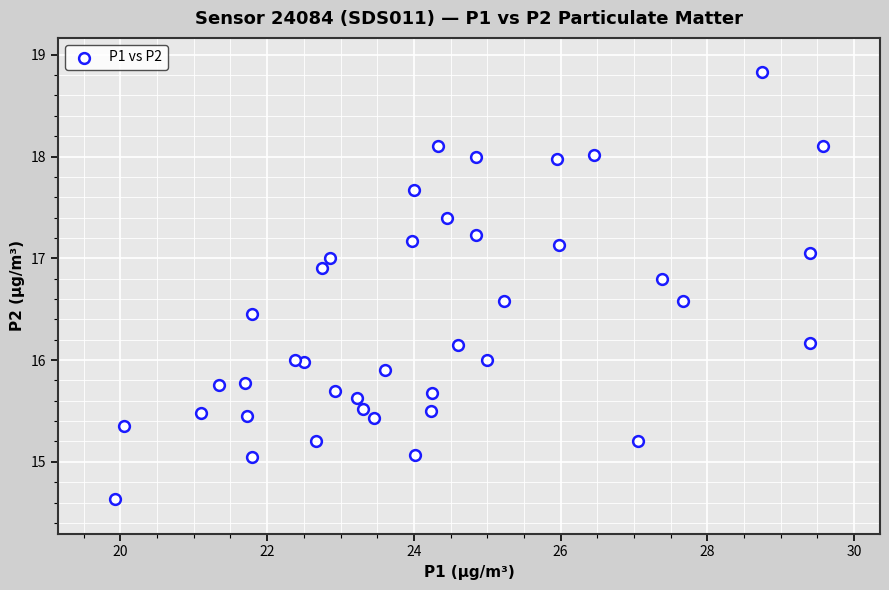

What is the range of Y values (max minus min)?

4.2